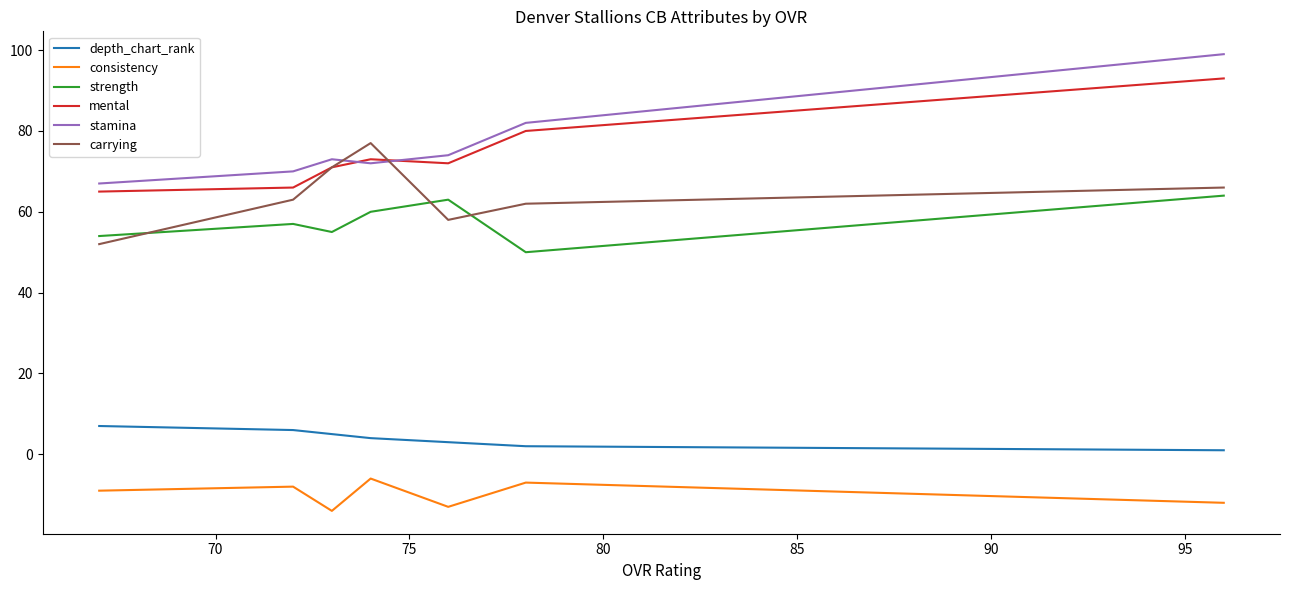

Count the carrying values in the range 58 to 71.

5